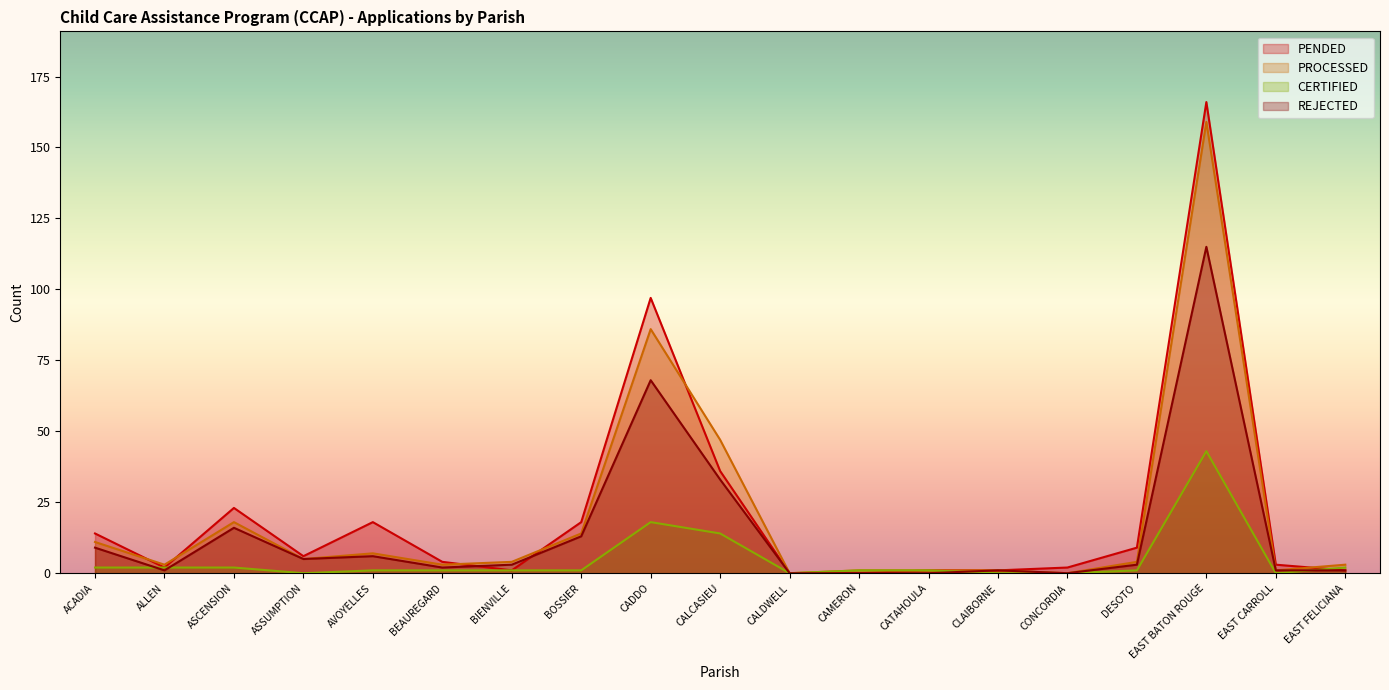

How many times do CERTIFIED and REJECTED cross each other?

4